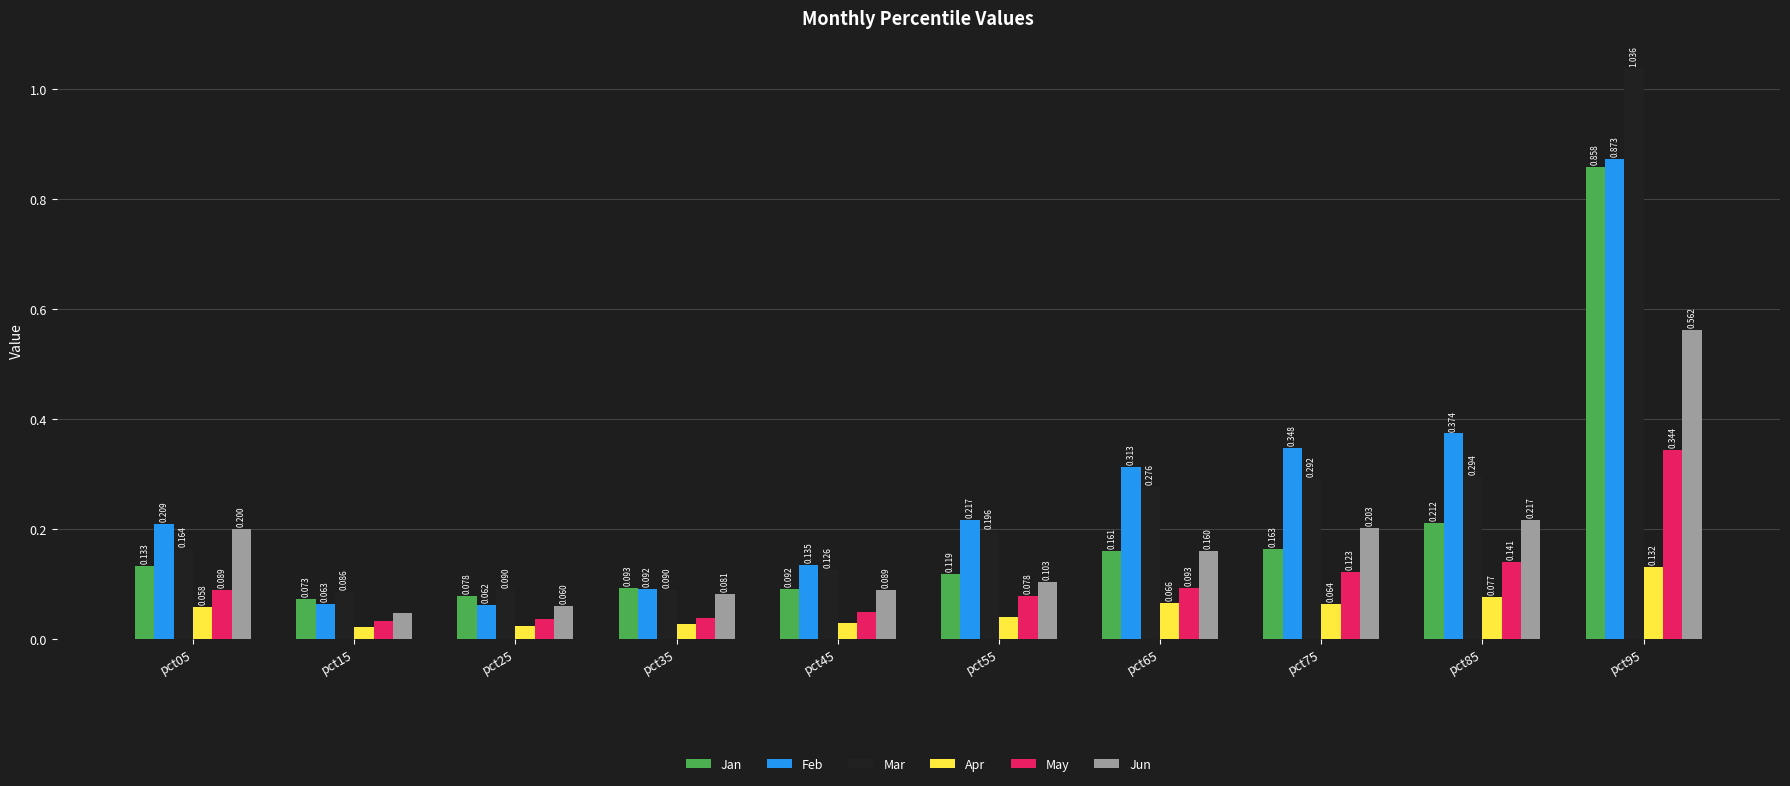

What are all the series names shown in the legend?

Jan, Feb, Mar, Apr, May, Jun